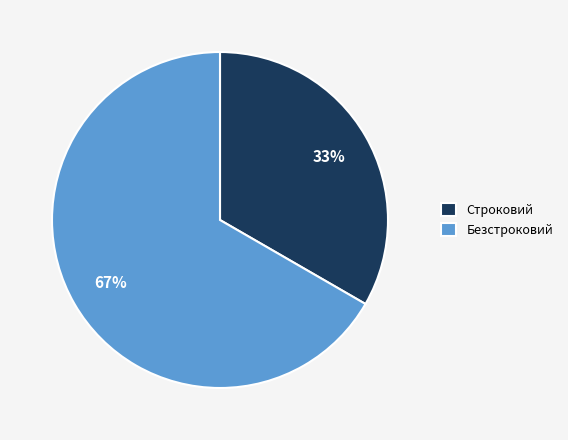

Between Безстроковий and Строковий, which is larger?

Безстроковий